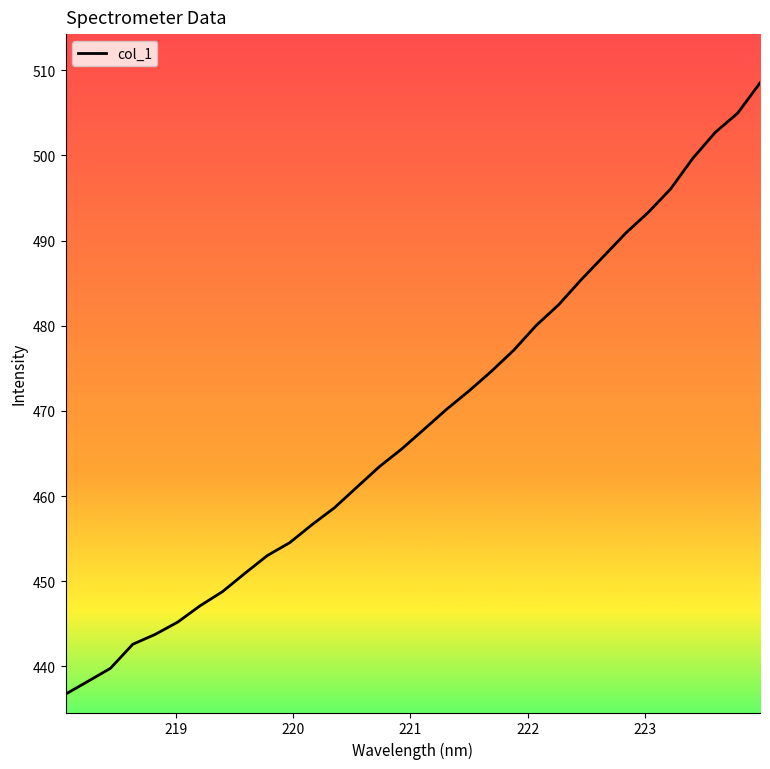

What is the average value?

468.8